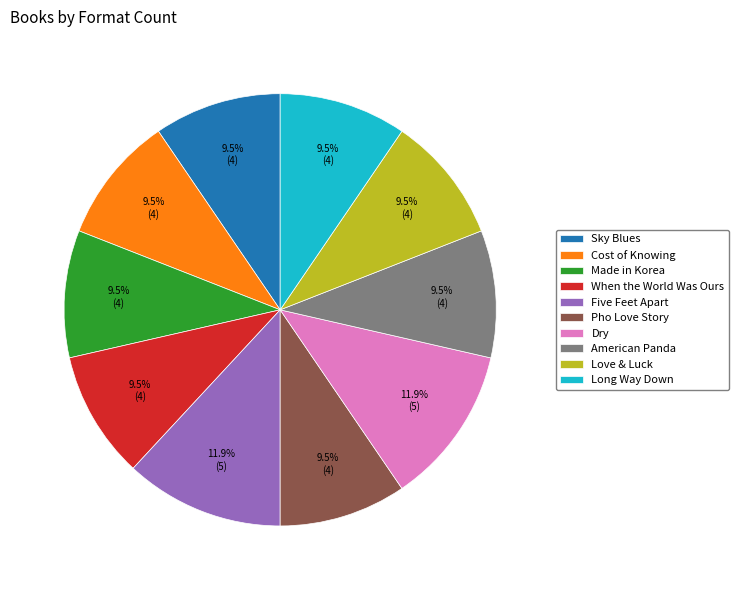

Does any single category account for the majority?

No